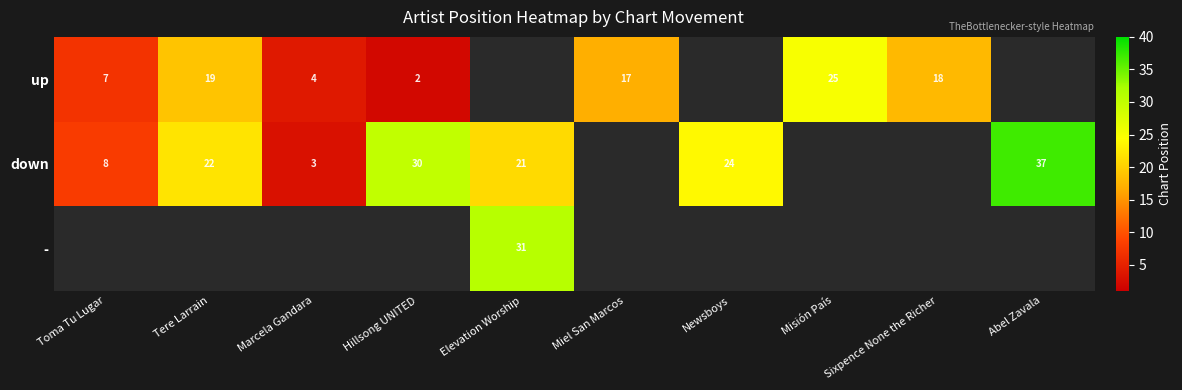

Is it true that up equals 4 at Toma Tu Lugar?

False